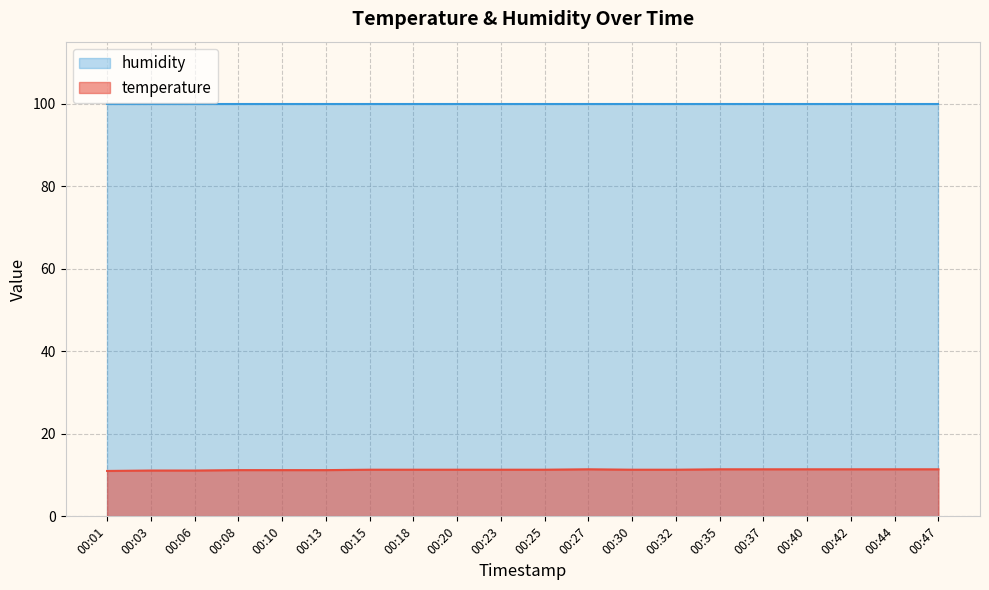

The chart shows a value of 11.1 at 00:03. True or false?

True